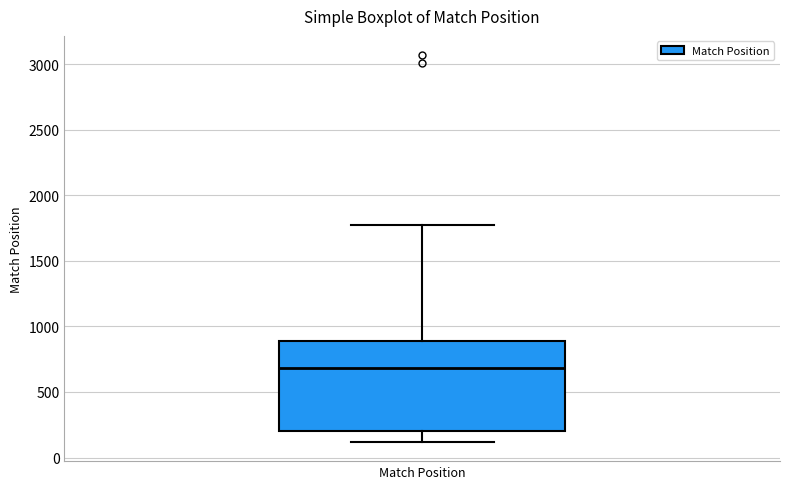

Read this box plot against the y-axis: the position of the median line, the range covered by the box, and the ends of both whiskers. The values are not printed on the chart, so give them approximately, as read against the axis.

median 700, box 200 to 900, whiskers 100 to 1750